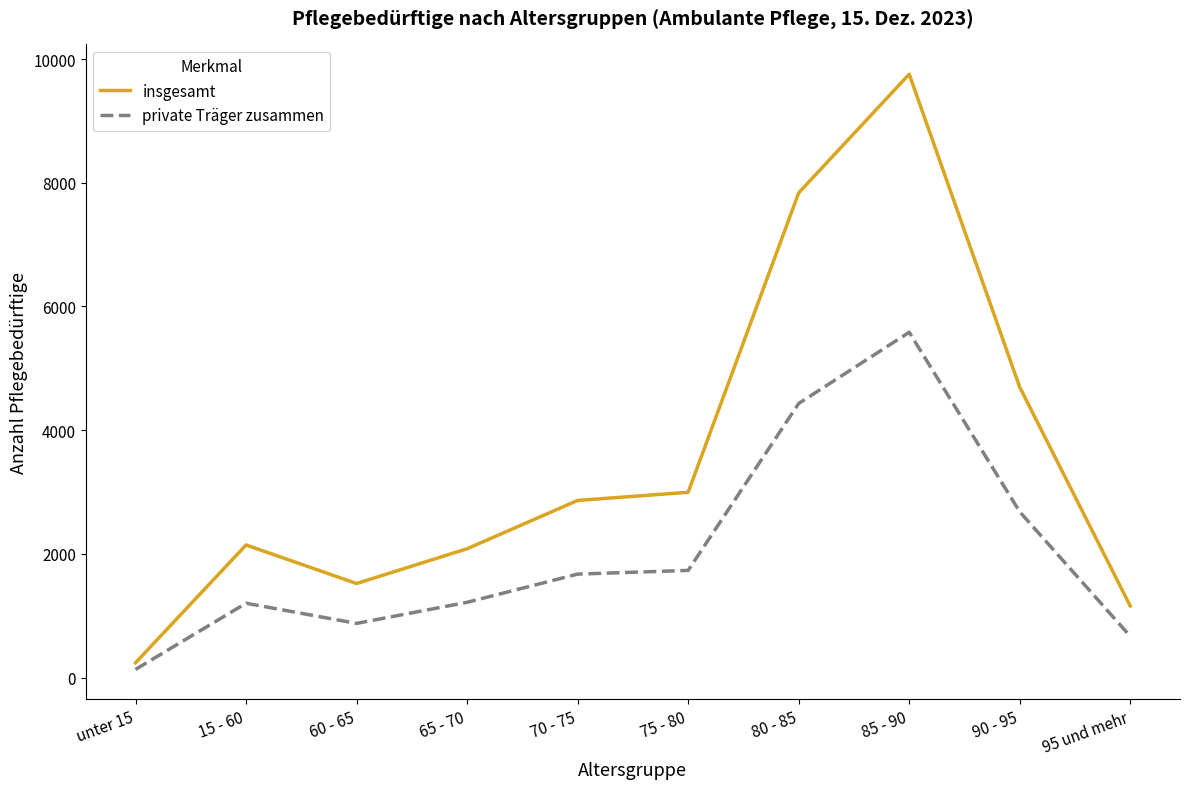

True or false: private Träger zusammen has more than 0 points higher than both neighbors.

True